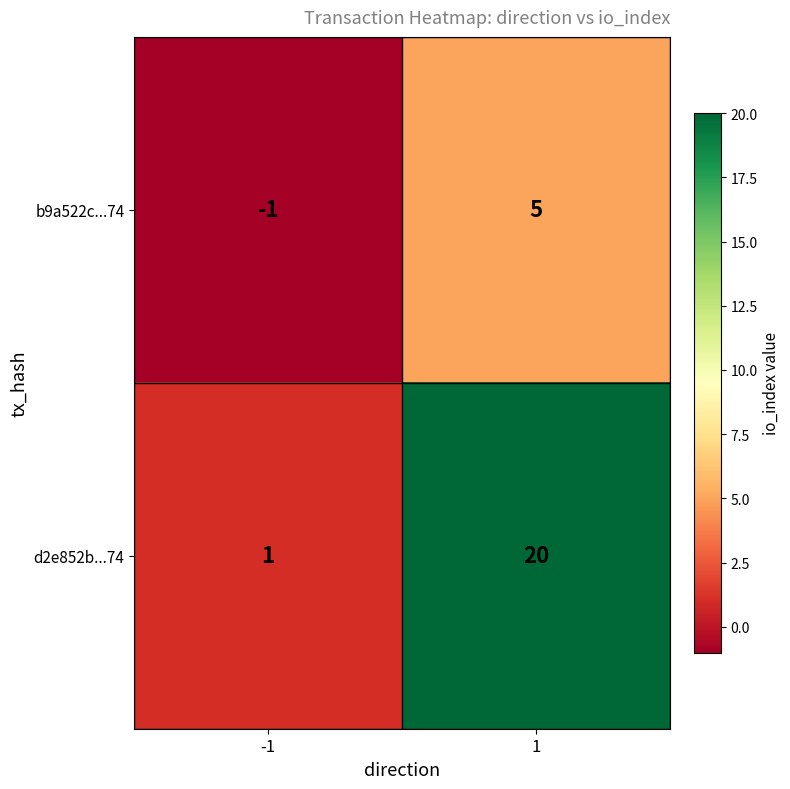

What is the difference between the maximum and minimum values in the b9a522c...74 series?

6